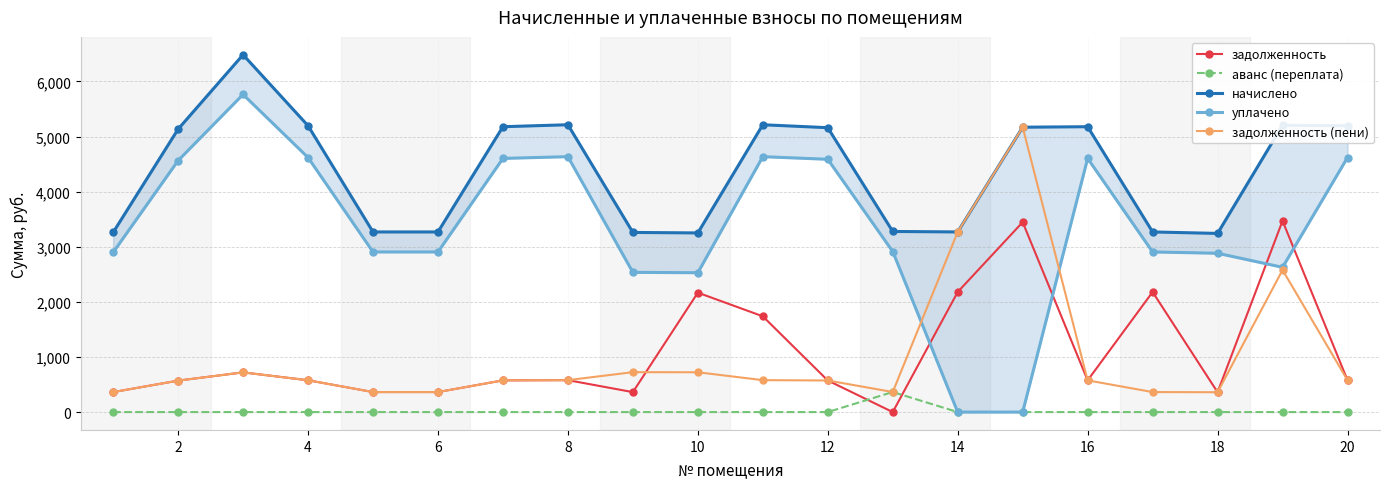

Which series has the widest spread of values?

уплачено